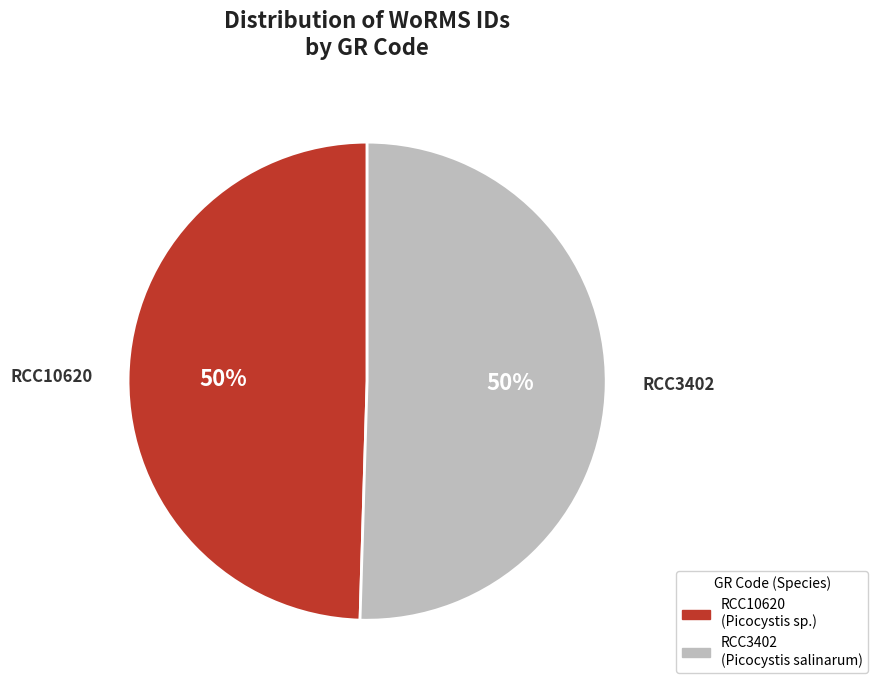

Do RCC3402 and RCC10620 together represent more than half of the pie?

Yes